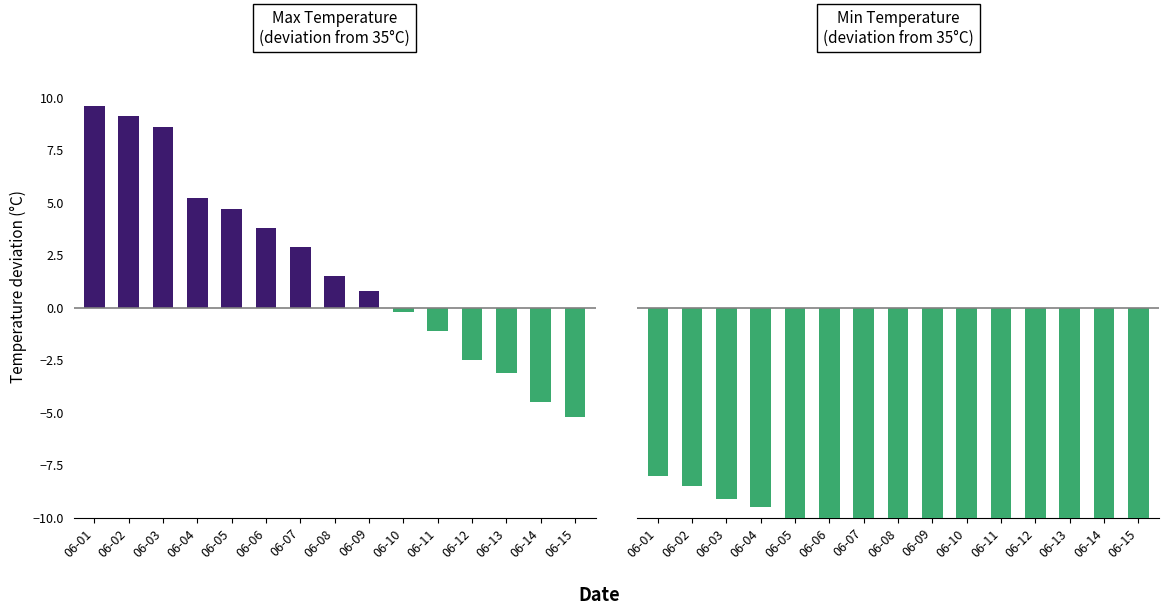

Reading left to right, what are all the values shown in this chart?

Max Temp: 06-01=9.6	06-02=9.1	06-03=8.6	06-04=5.2	06-05=4.7	06-06=3.8	06-07=2.9	06-08=1.5	06-09=0.8	06-10=-0.2	06-11=-1.1	06-12=-2.5	06-13=-3.1	06-14=-4.5	06-15=-5.2
Min Temp: 06-01=-8.0	06-02=-8.5	06-03=-9.1	06-04=-9.5	06-05=-10.2	06-06=-10.8	06-07=-11.2	06-08=-11.5	06-09=-12.0	06-10=-12.5	06-11=-13.0	06-12=-13.2	06-13=-13.5	06-14=-14.0	06-15=-14.5